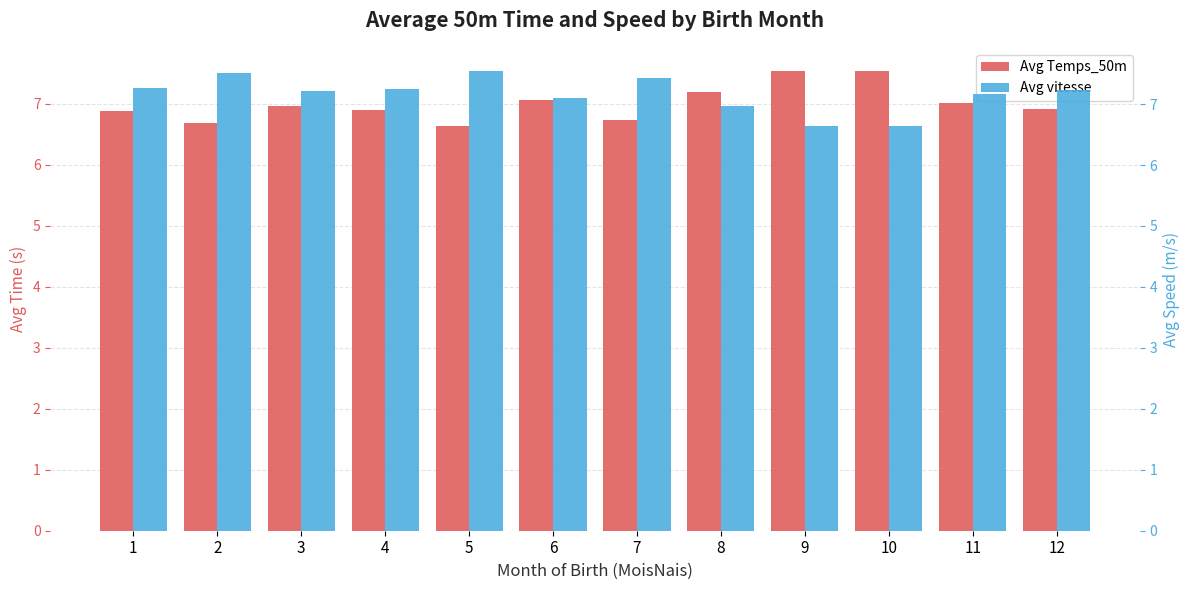

Is it true that Avg vitesse equals 7.0 at 8?

True